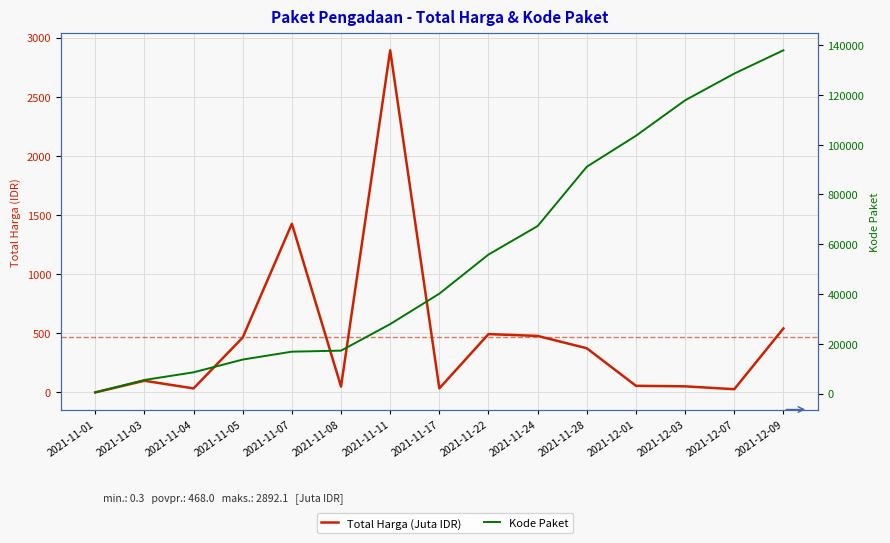

What is the lowest value of the Total Harga (Juta IDR) series?

0.3